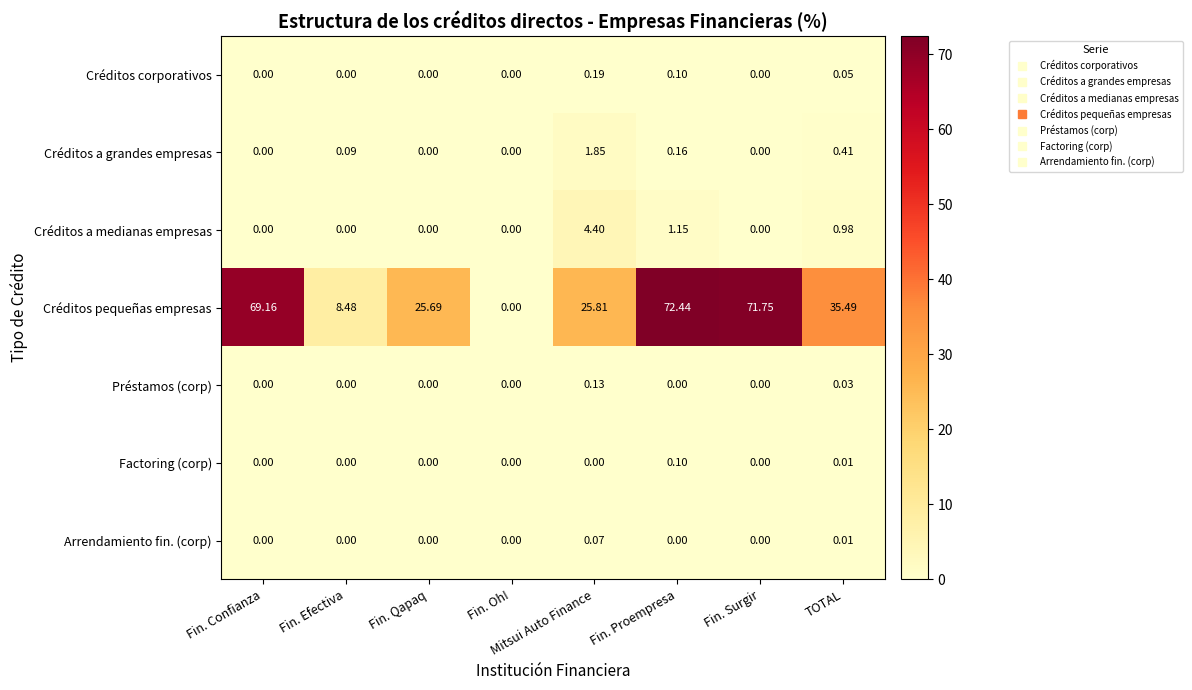

Rank the categories by Créditos pequeñas empresas value from highest to lowest.

Fin. Proempresa, Fin. Surgir, Fin. Confianza, TOTAL, Mitsui Auto Finance, Fin. Qapaq, Fin. Efectiva, Fin. Oh!